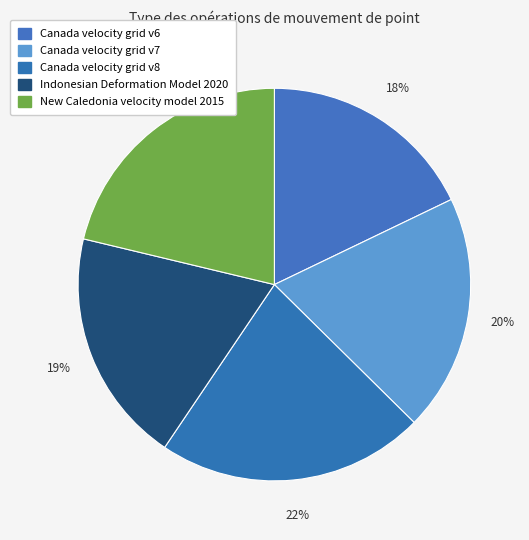

Is there a majority slice in this chart?

No